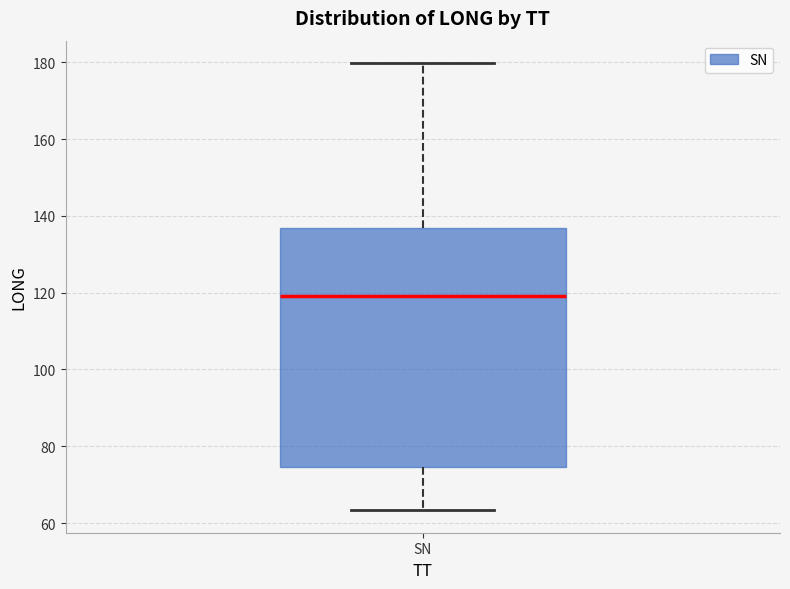

Where is the lower edge of the box for SN on the y-axis? The values are not printed on the chart, so give them approximately, as read against the axis.

74